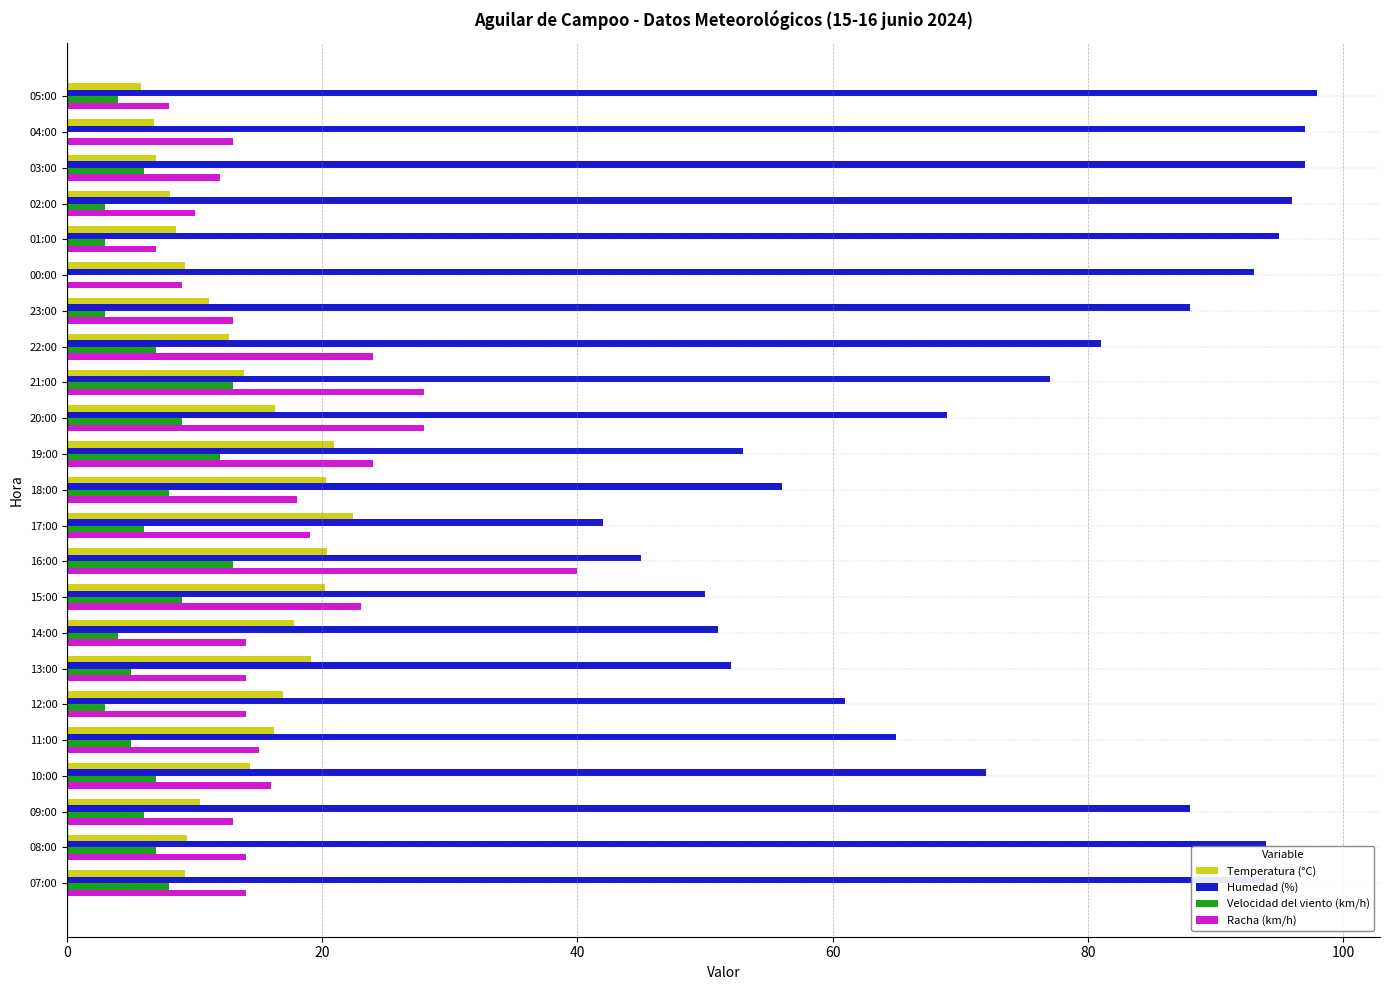

Where is Humedad (%) nearest to the value 70?

20:00